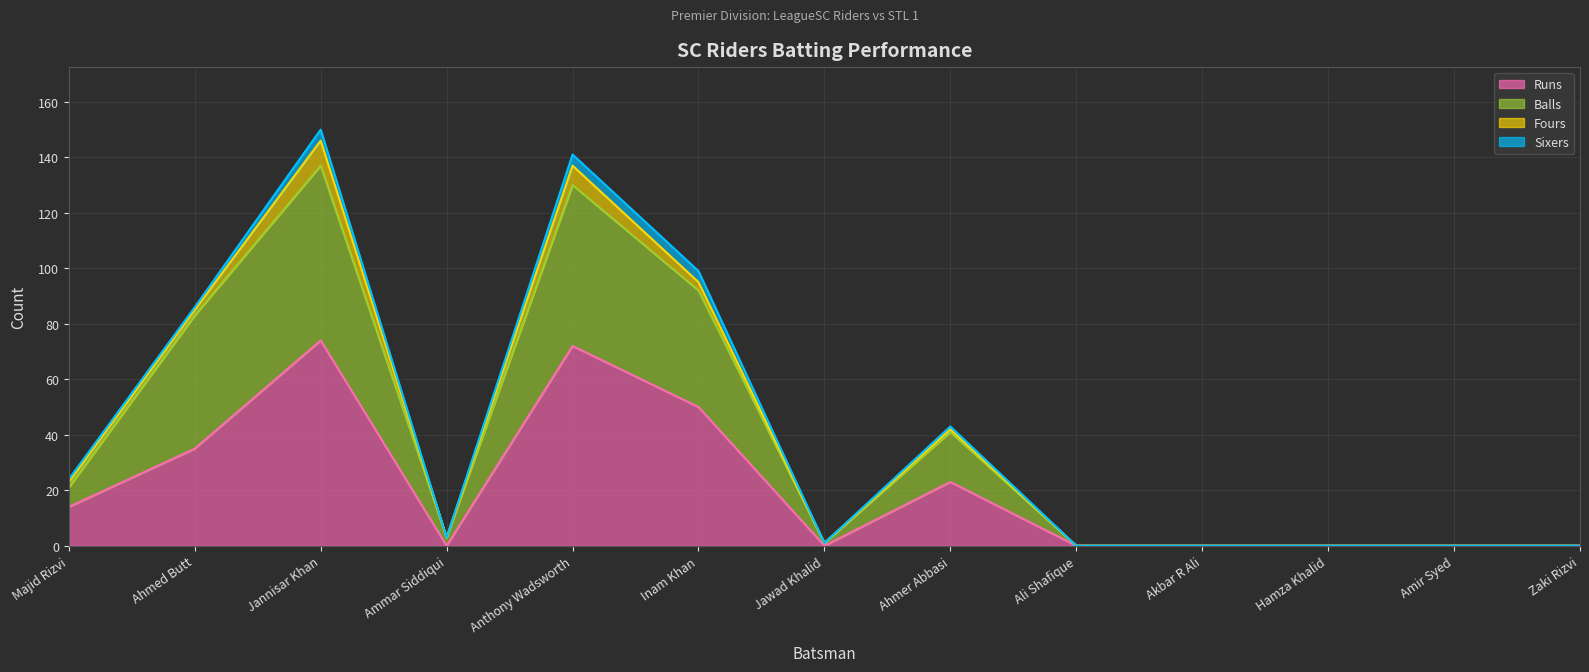

At which label does Balls first exceed 3?

Majid Rizvi